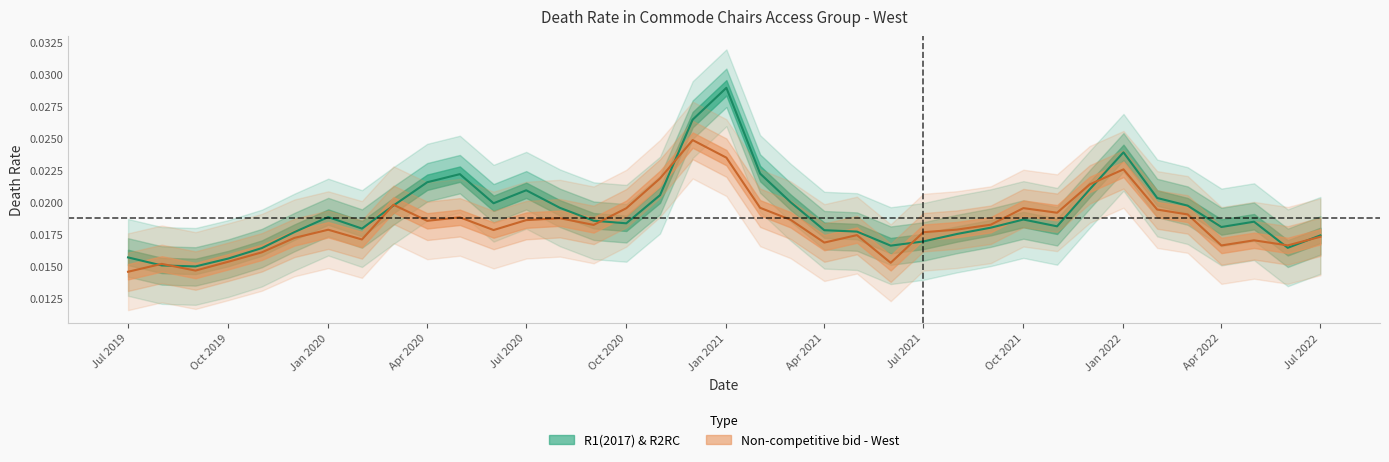

At which label does Non-competitive bid - West reach its peak?

2020-12-01